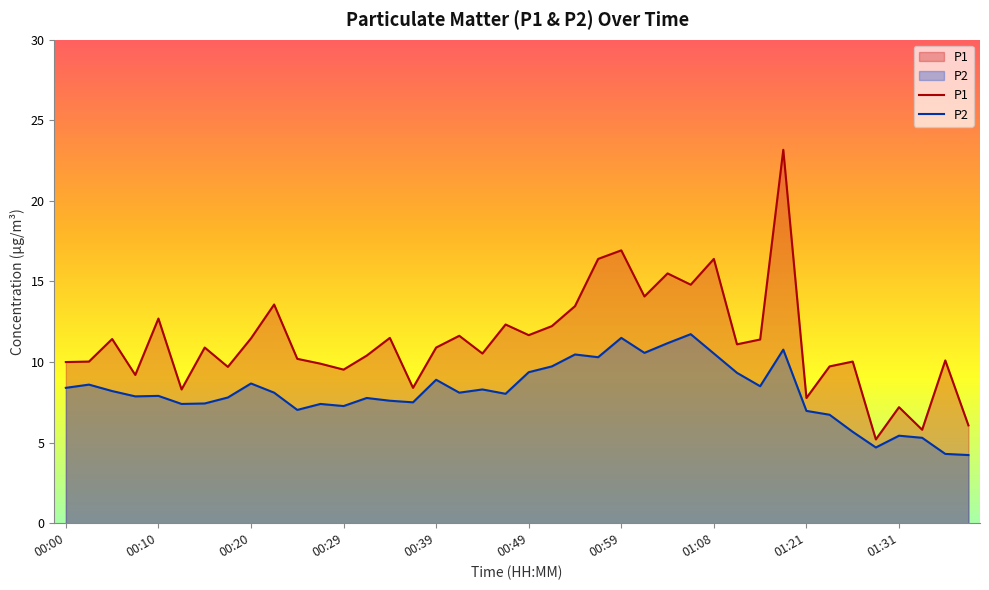

Read the P2 value at 00:42.

8.1